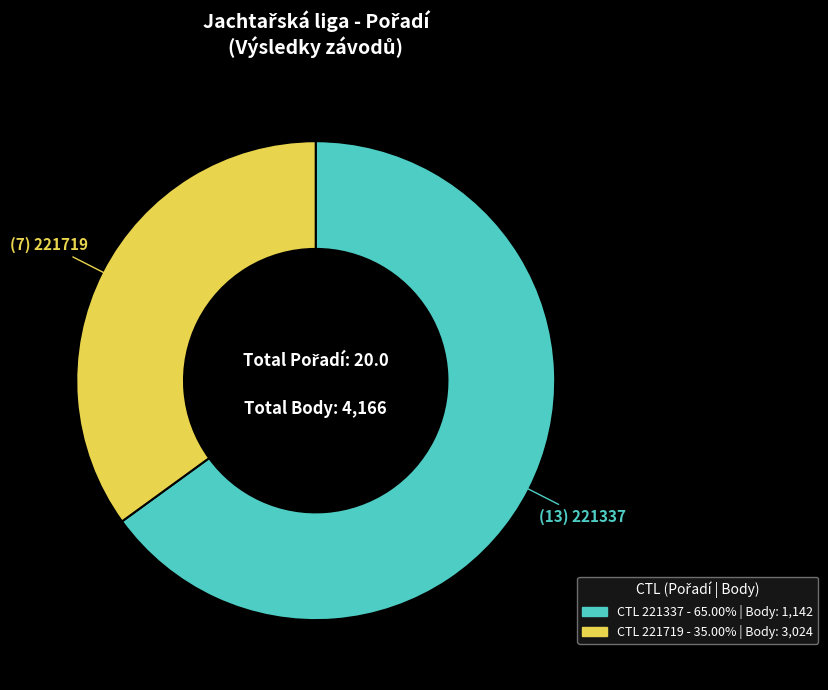

How many slices are in this pie chart?

2